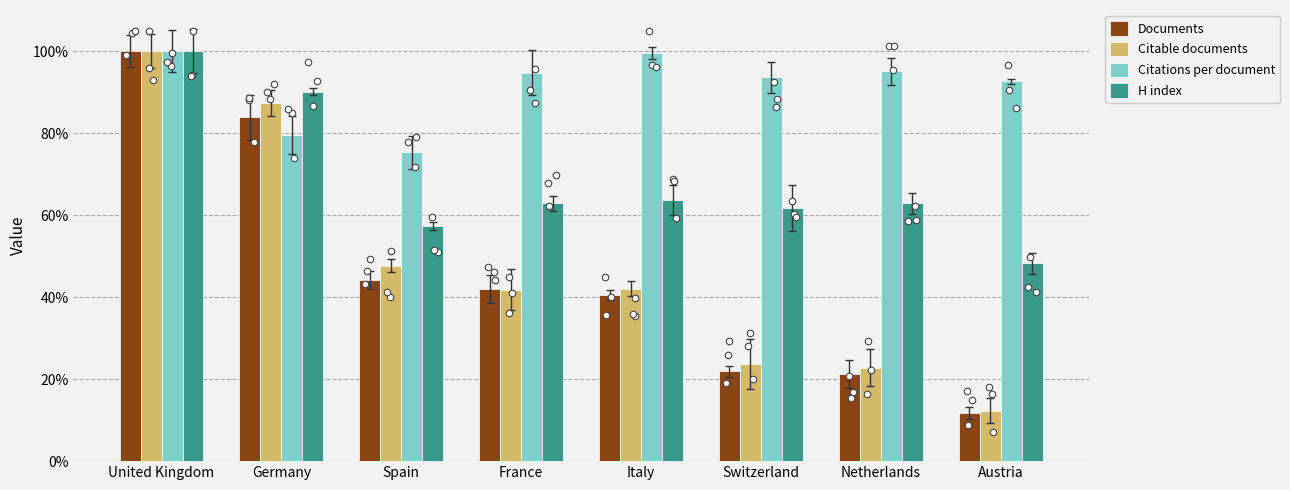

At which category is the sum across all series the highest?

United Kingdom